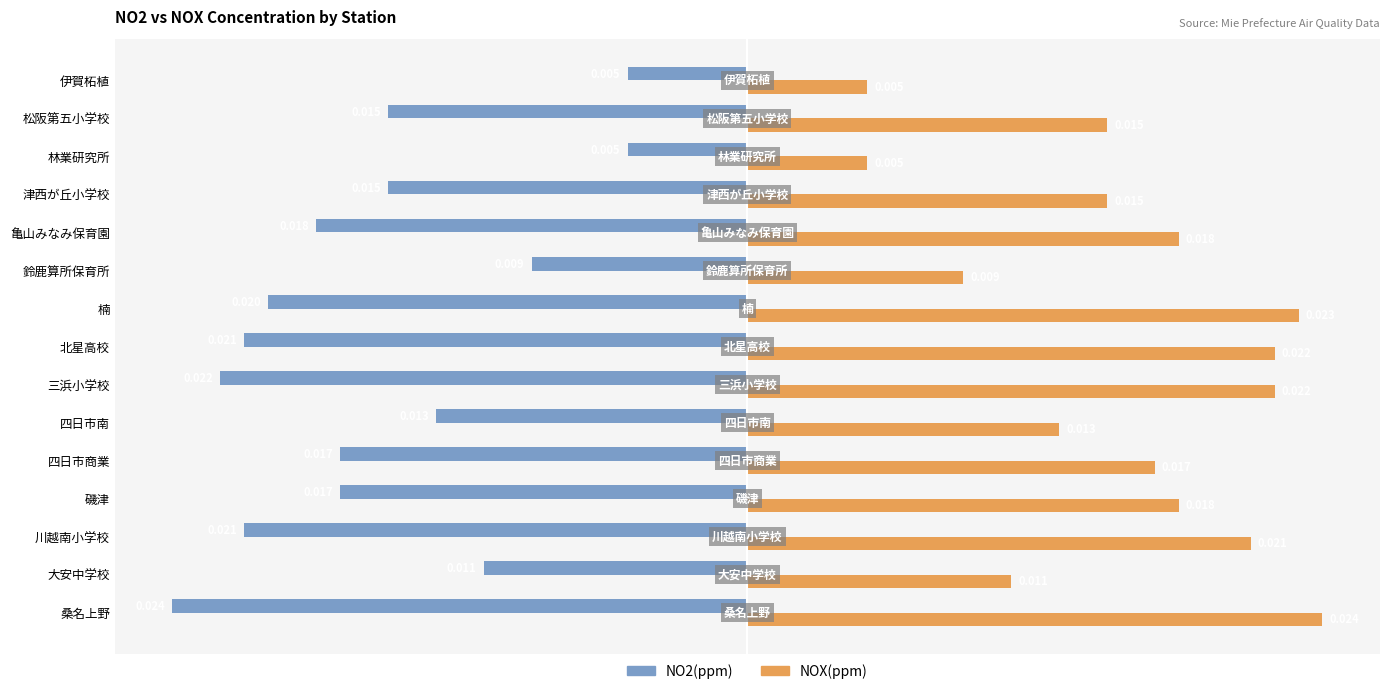

Is the value of NO2(ppm) at 津西が丘小学校 greater than the value of NOX(ppm) at 川越南小学校?

No